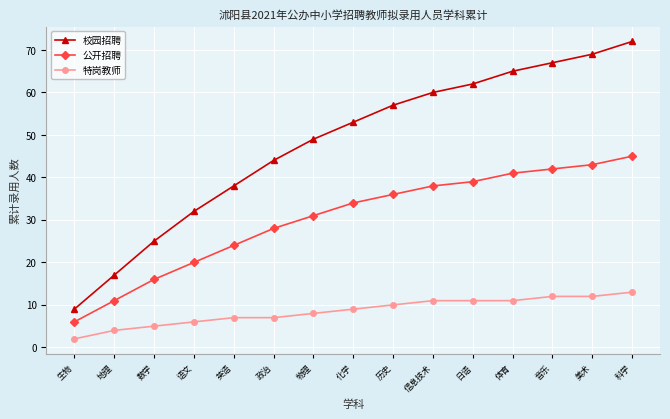

What is the maximum value shown in the chart?

72